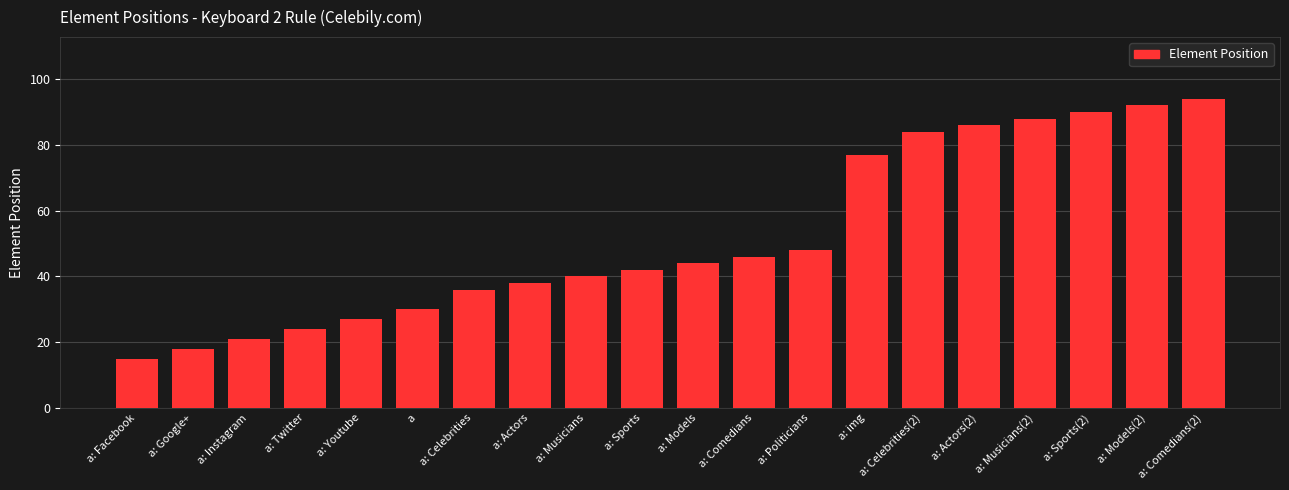

What is the smallest value displayed?

15